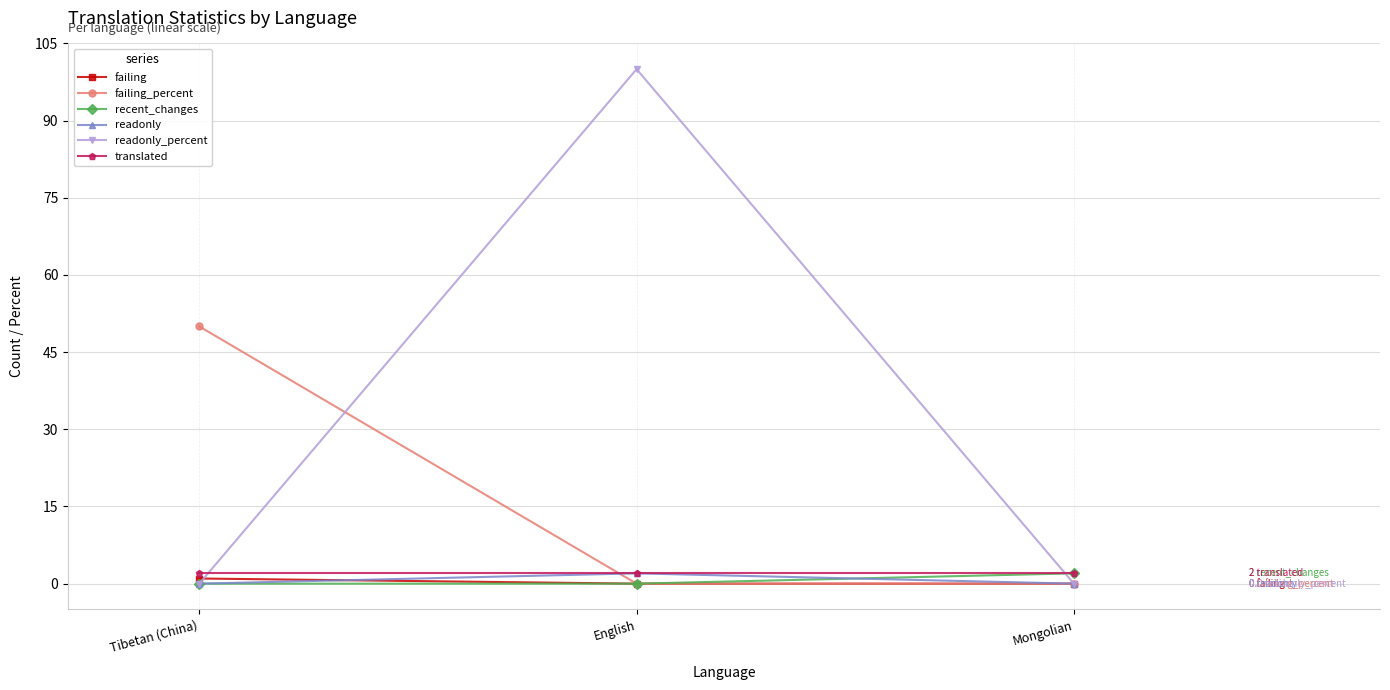

True or false: failing_percent has a value of 0 at Mongolian.

True